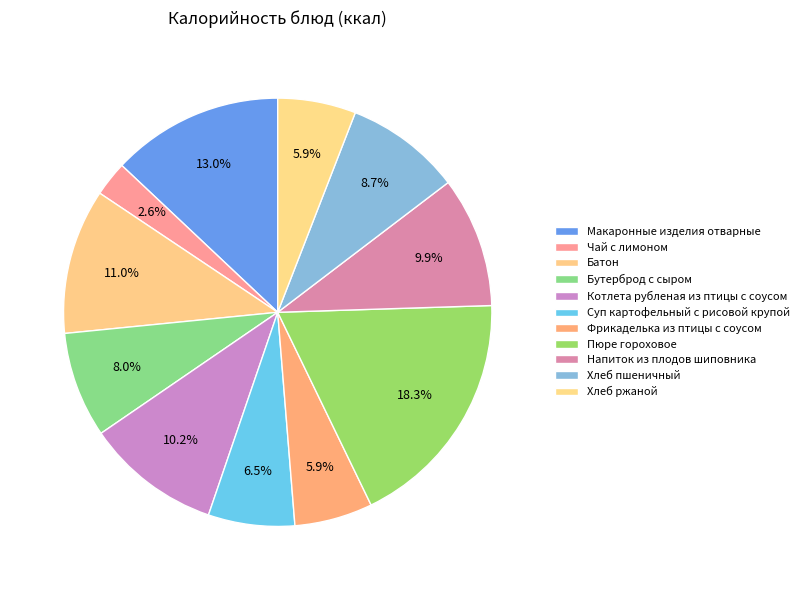

What is the change in value from Хлеб пшеничный to Хлеб ржаной?

-41